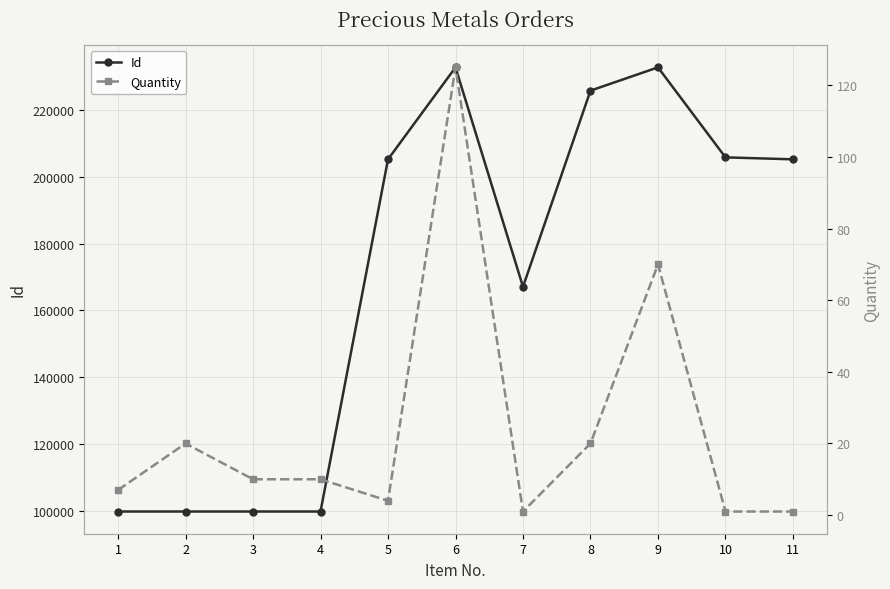

At which category does Quantity reach its first local peak?

2